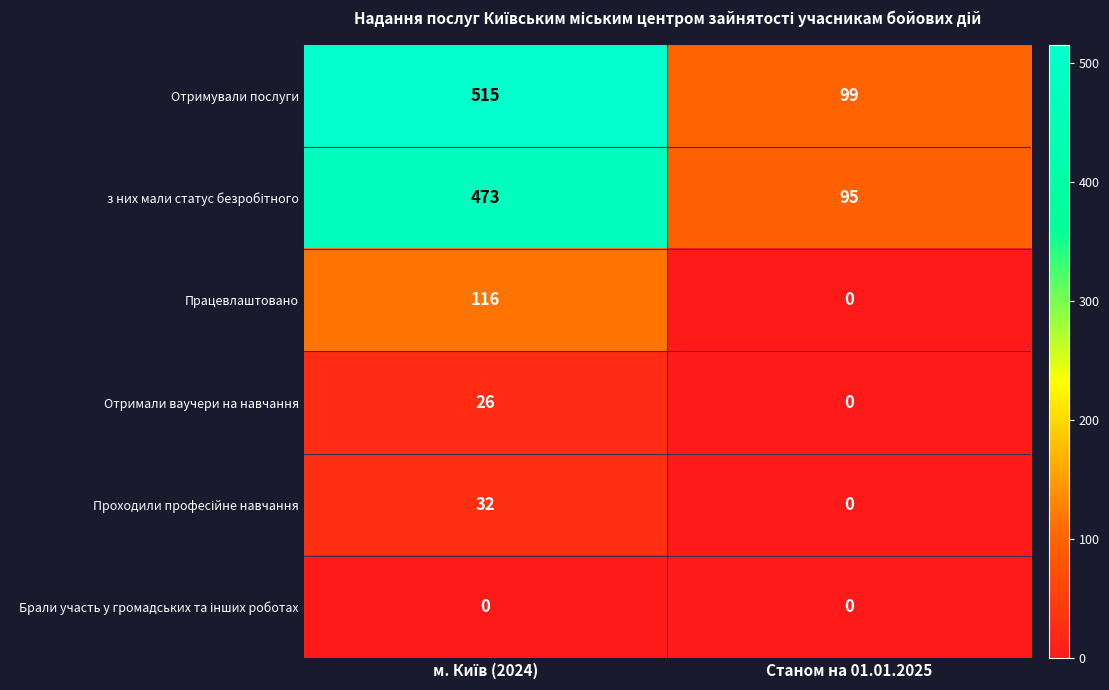

Count the number of categories in the chart.

2